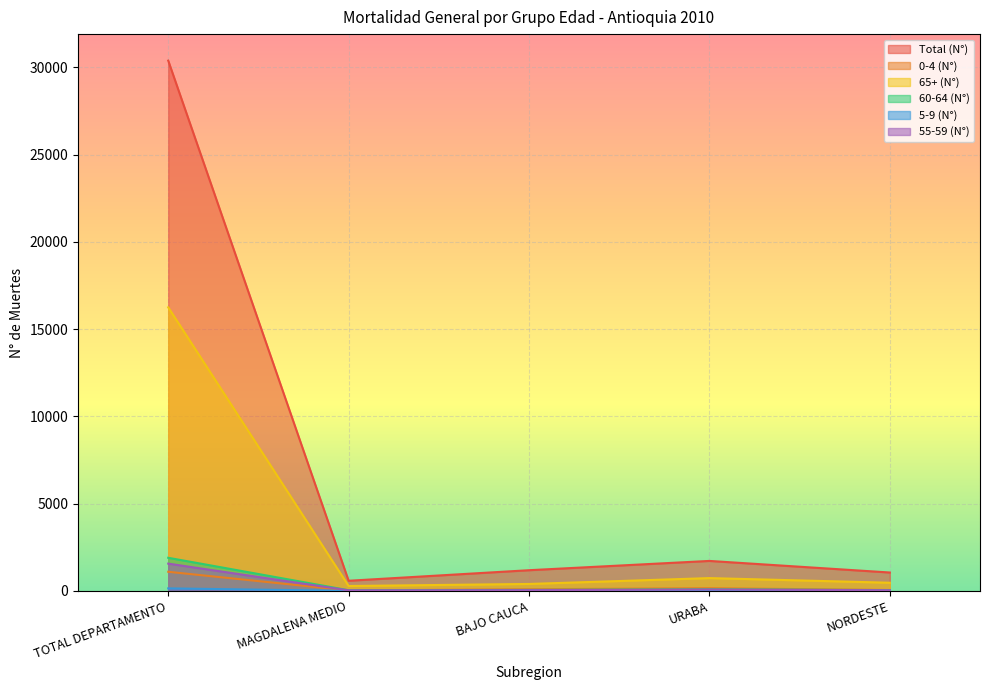

Reading left to right, what are all the values shown in this chart?

Total (N°): 30388	582	1187	1719	1055
0-4 (N°): 1097	27	97	156	53
65+ (N°): 16251	282	399	735	469
60-64 (N°): 1899	39	57	95	46
5-9 (N°): 146	4	10	20	6
55-59 (N°): 1564	33	43	82	39